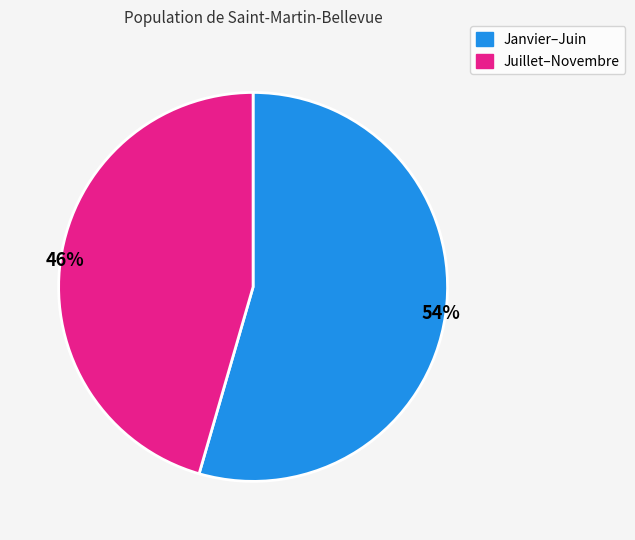

To the nearest percent, what is the average slice percentage?

50%